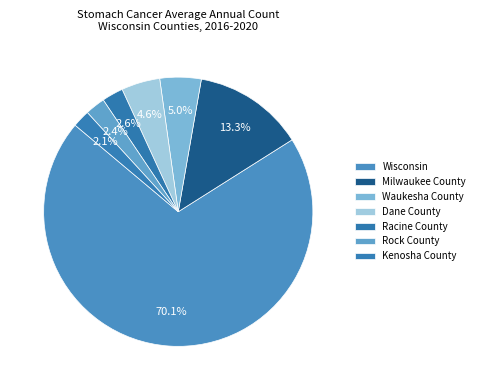

What percentage is the Dane County slice, to the nearest percent?

5%